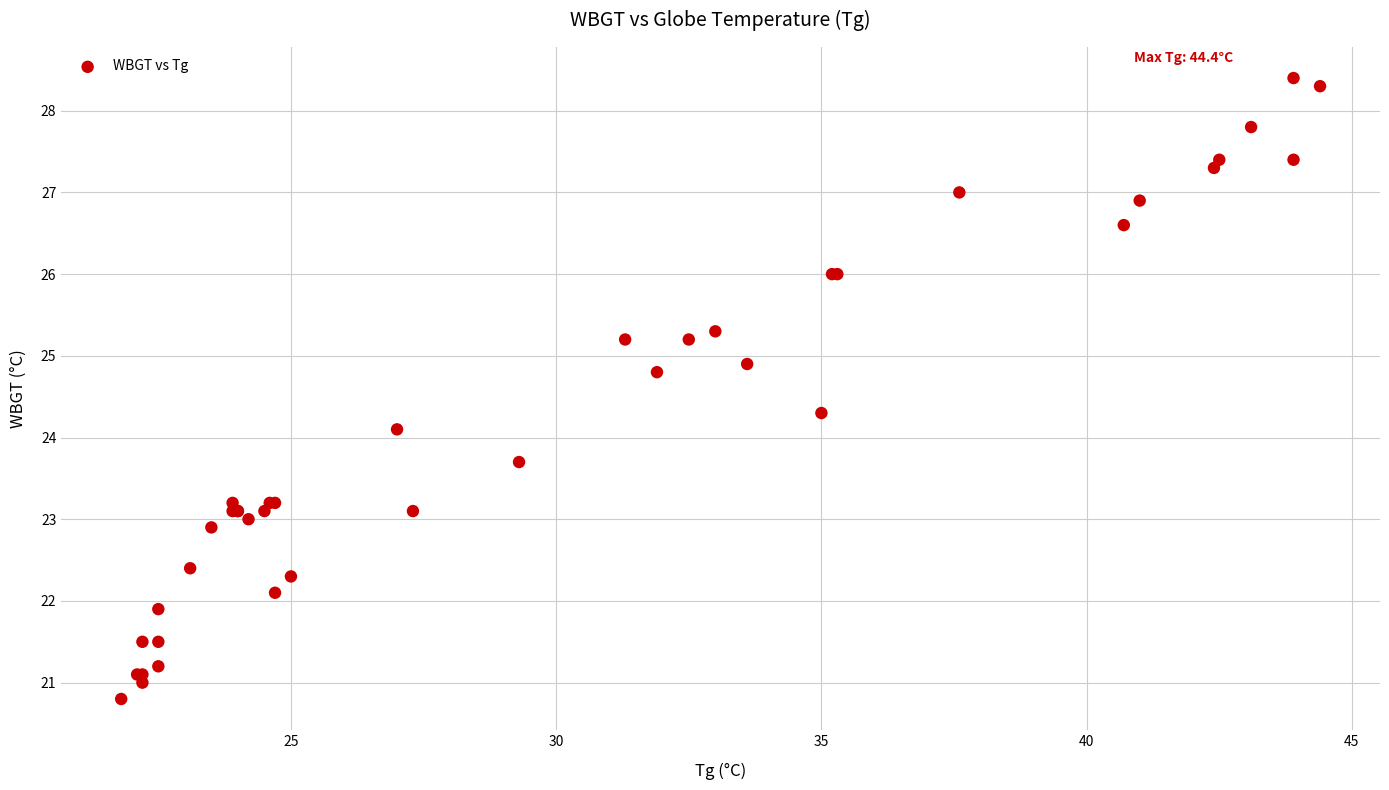

What Y value in the scatter plot is closest to 24?

24.1